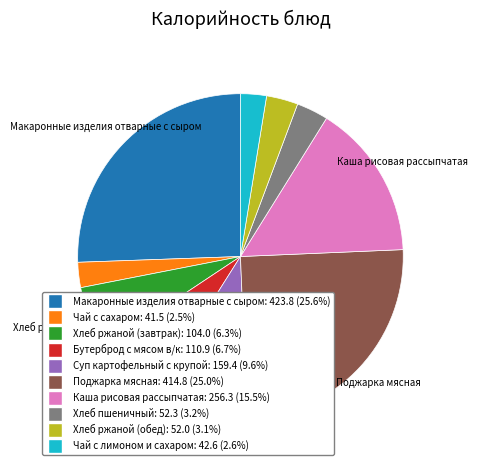

Is there a majority slice in this chart?

No